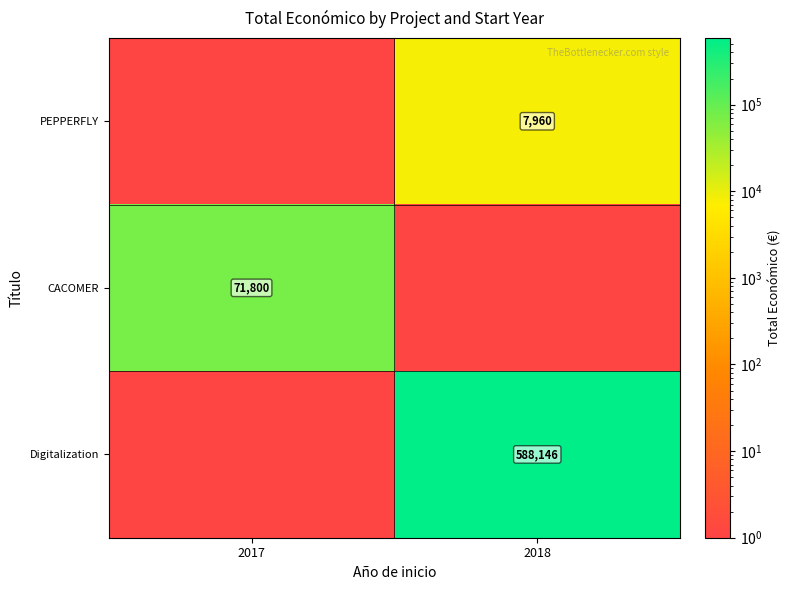

The CACOMER series shows 116813 at 2017. True or false?

False